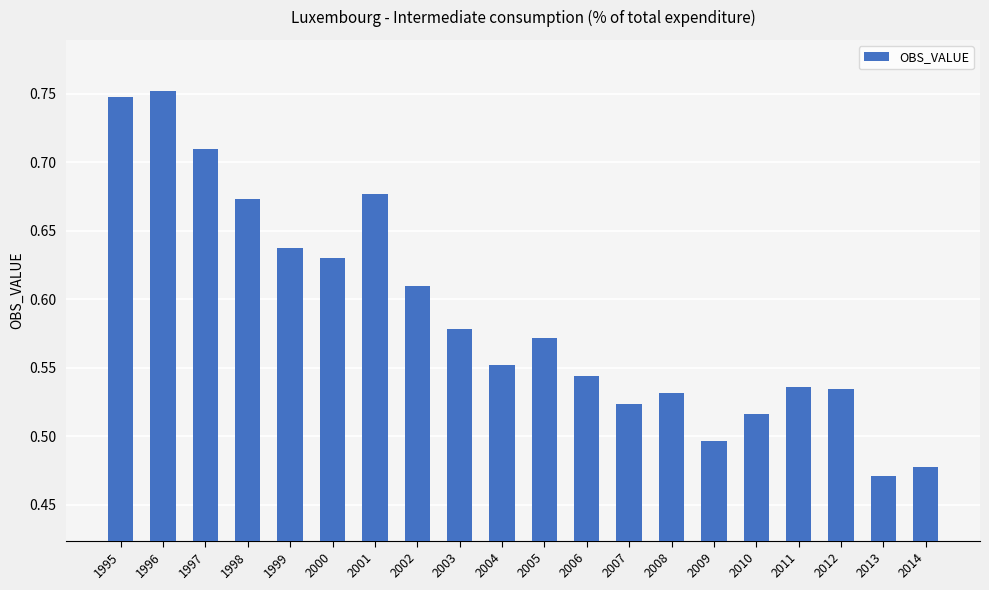

What is the difference between the maximum and minimum values?

0.3